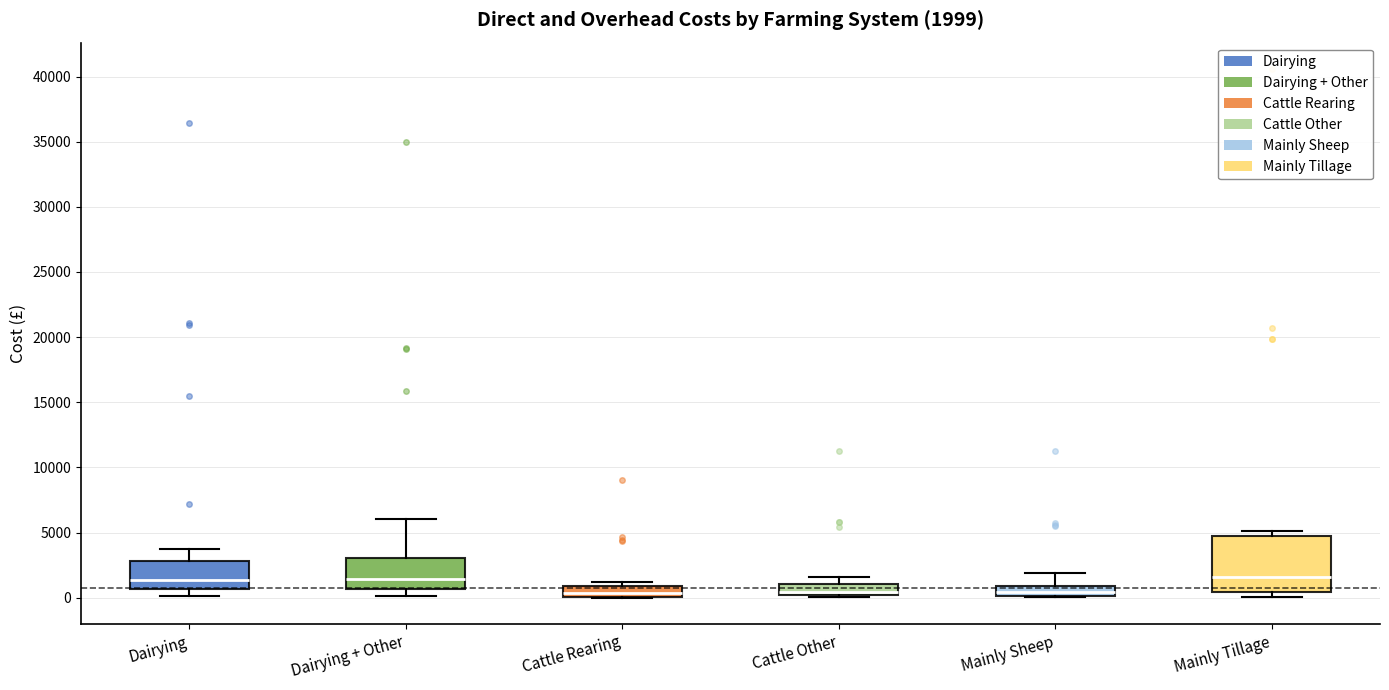

Which box is the tallest, from its lower edge to its upper edge?

Mainly Tillage